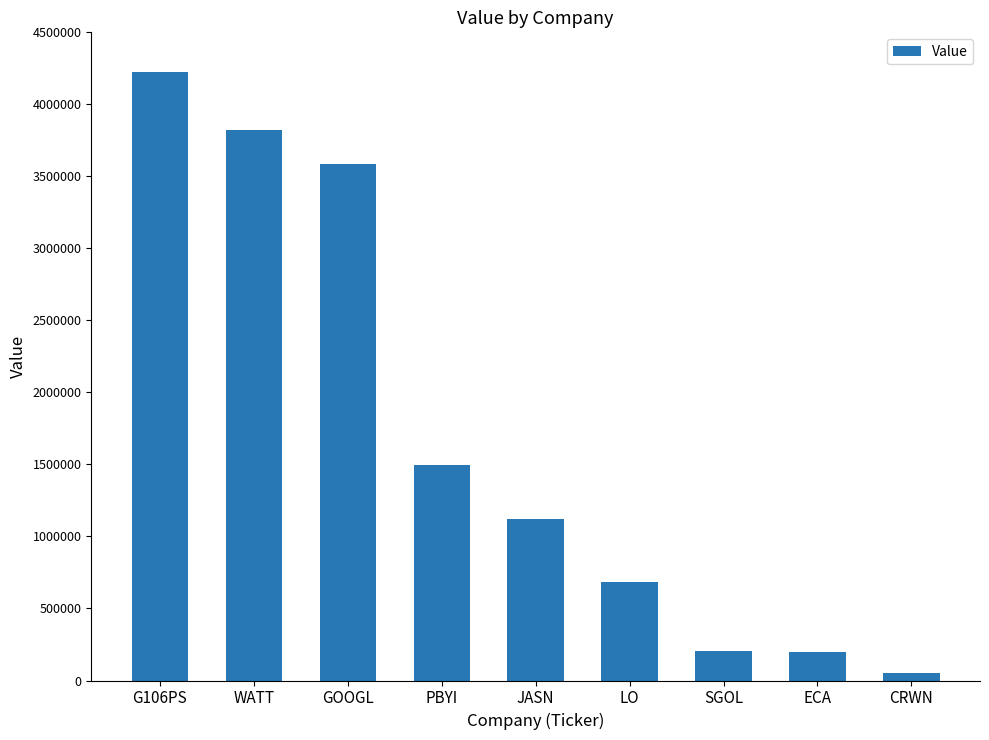

Is it true that the value at G106PS is 5972649?

False